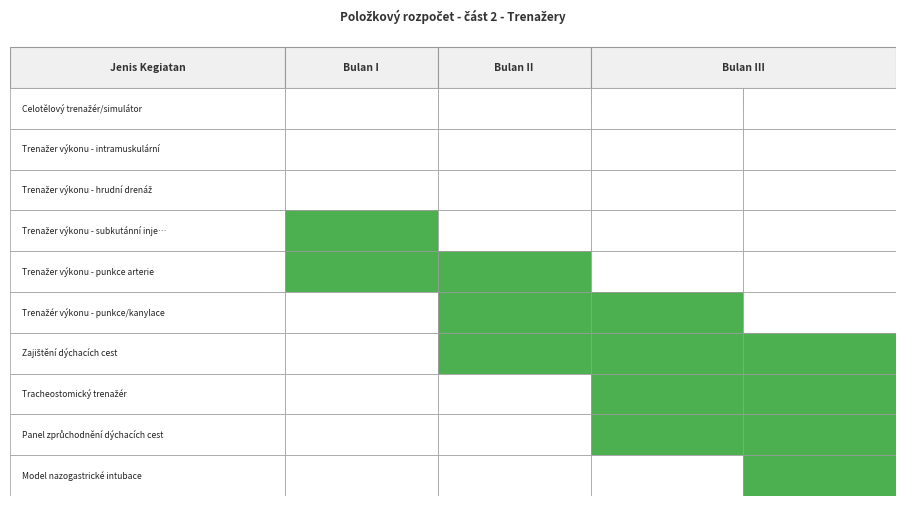

The Trenažer výkonu - punkce arterie series shows 0 at 3. True or false?

True